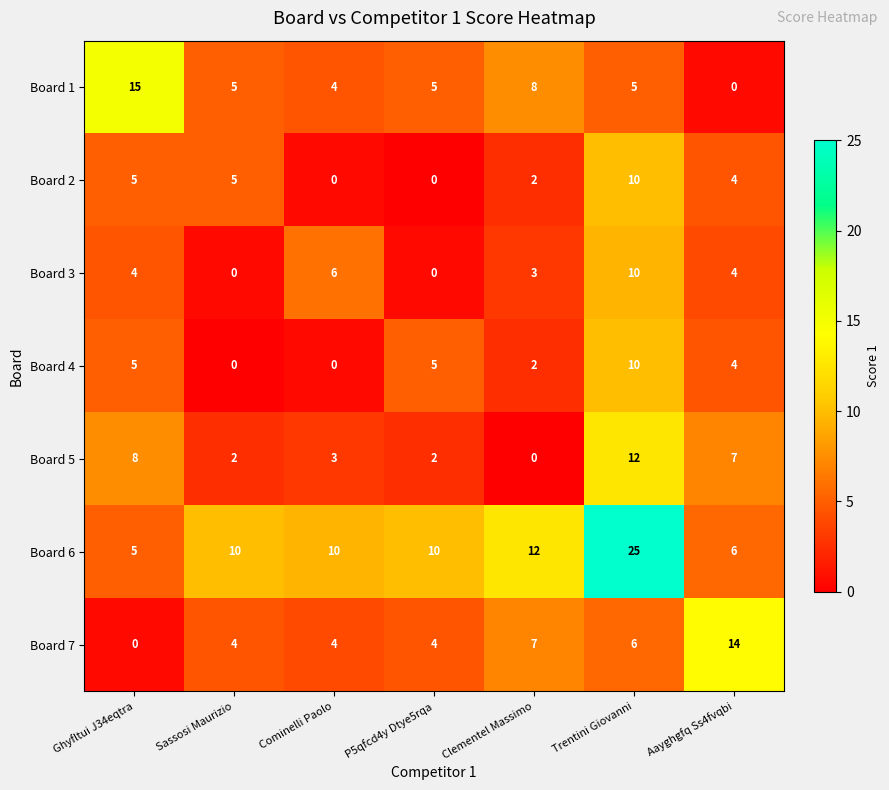

Read the Board 6 value at Clementel Massimo, to the nearest 10.

10